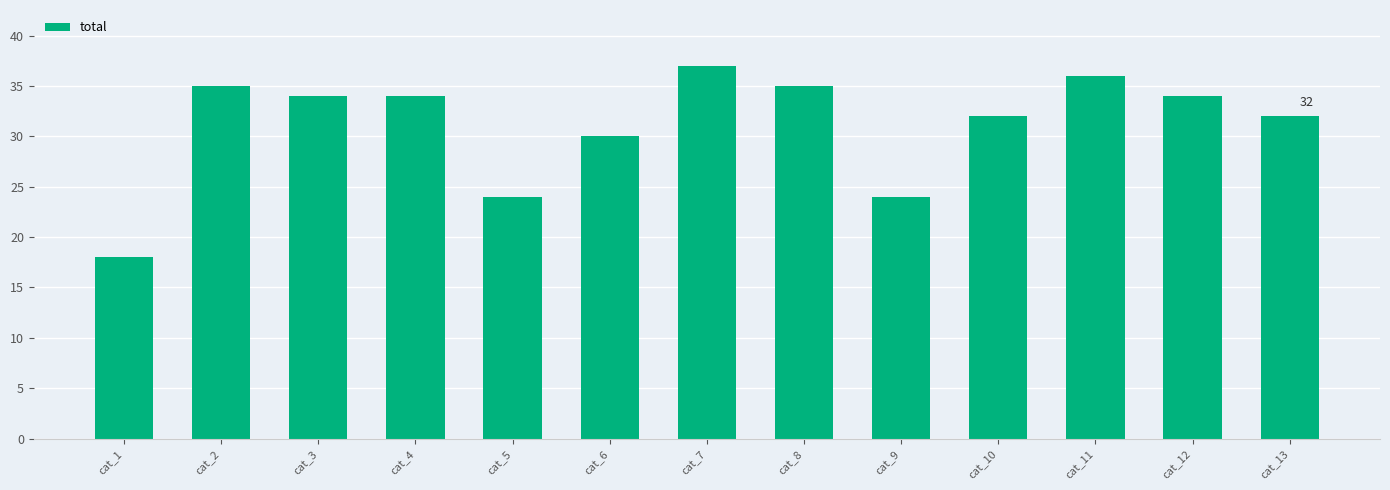

Reading left to right, extract all data points from this chart.

18	35	34	34	24	30	37	35	24	32	36	34	32